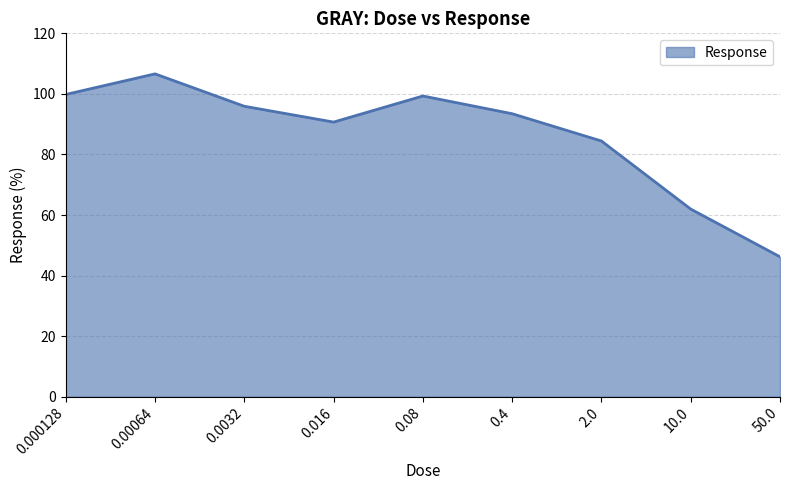

Reading right to left, extract all data points from this chart.

50.0=46.2	10.0=62.0	2.0=84.4	0.4=93.4	0.08=99.3	0.016=90.7	0.0032=95.9	0.00064=106.6	0.000128=99.8